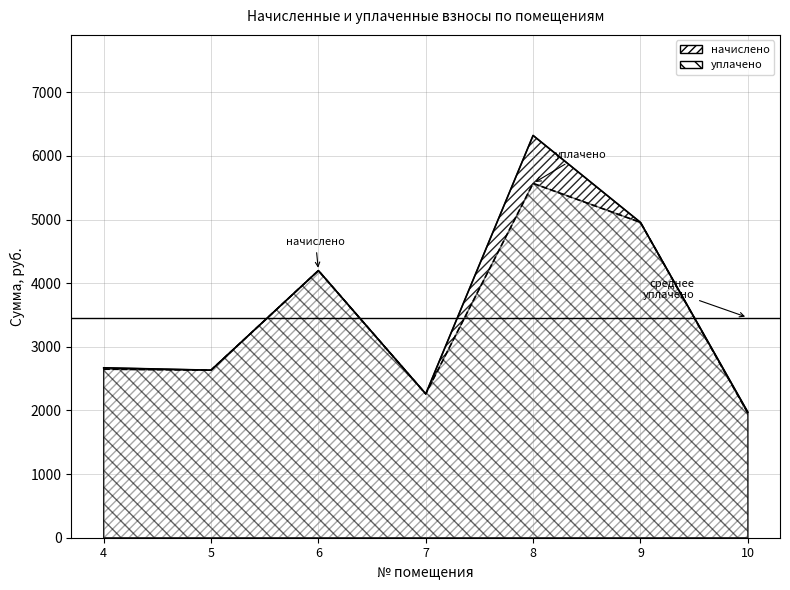

Which series has the largest range (max minus min)?

начислено